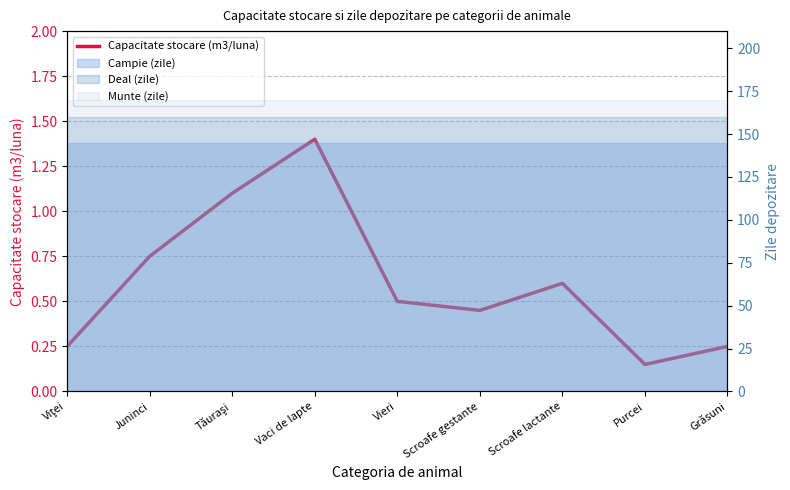

Which label corresponds to the largest value in the chart?

Vaci de lapte